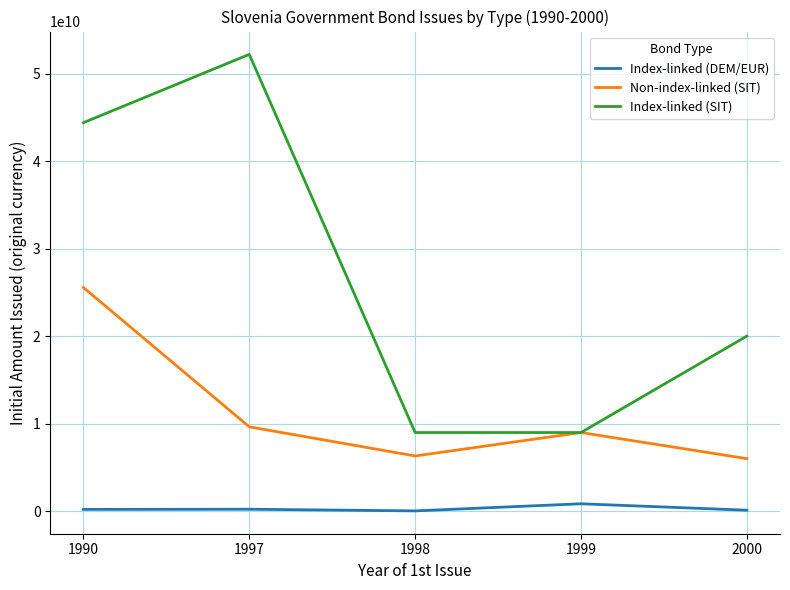

What are all the series names shown in the legend?

Index-linked (DEM/EUR), Non-index-linked (SIT), Index-linked (SIT)